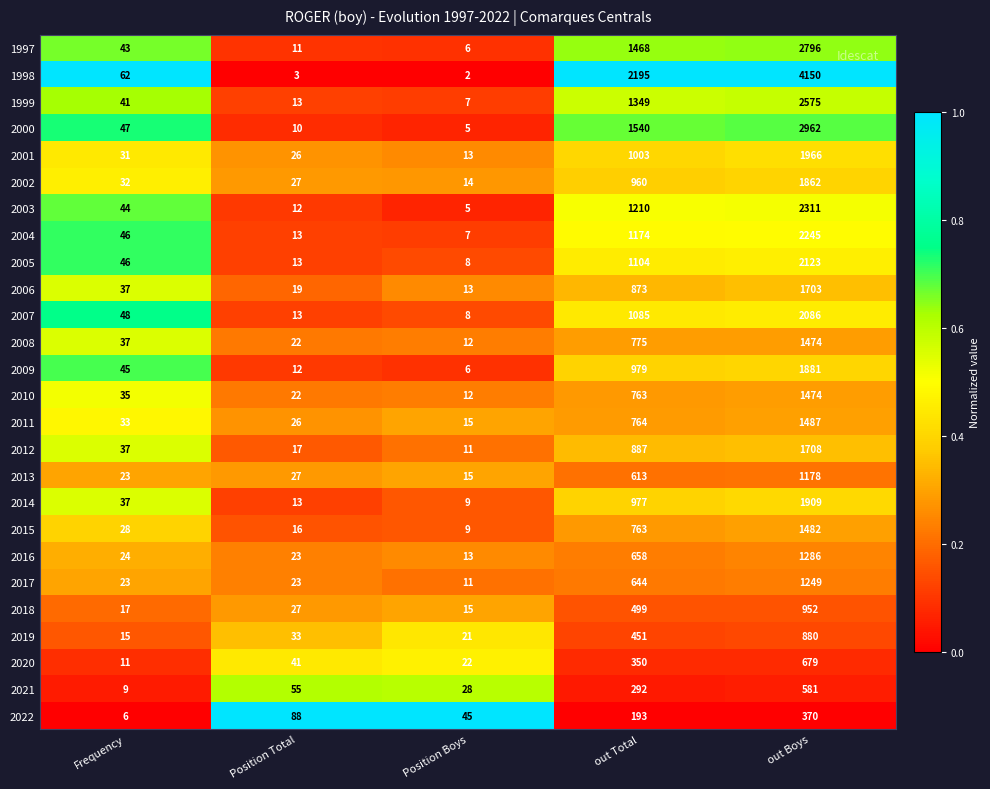

What is the sum of all 2013 values?

1856